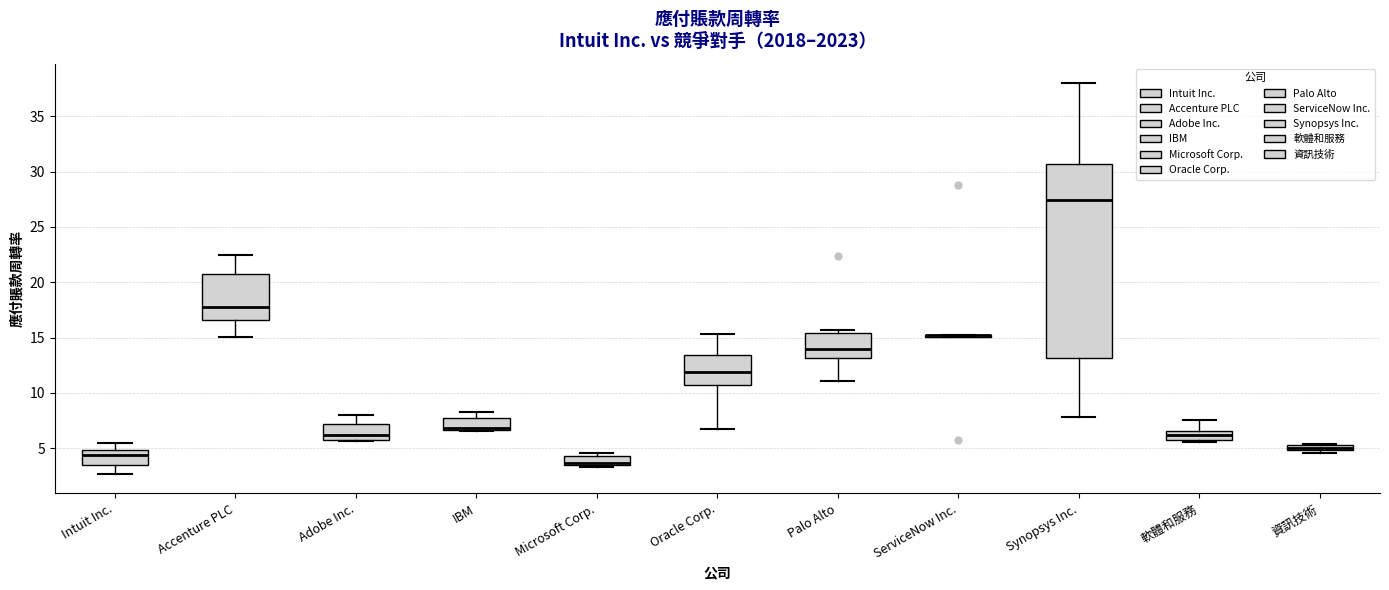

Comparing the boxes themselves (not the whiskers), which one is the tallest?

Synopsys Inc.